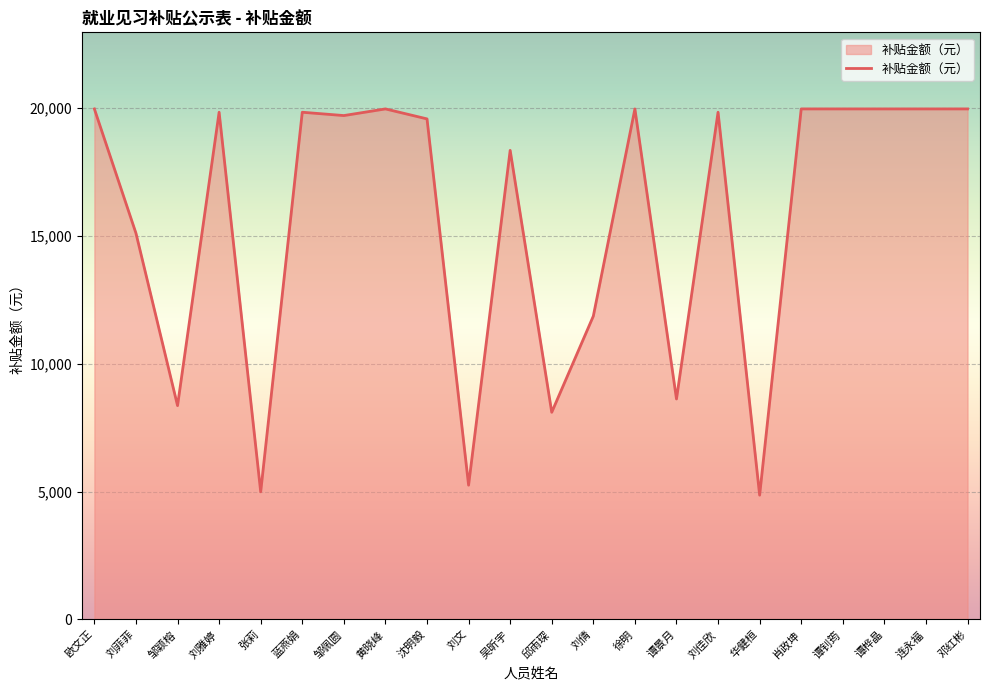

What is the maximum value shown in the chart?

19960